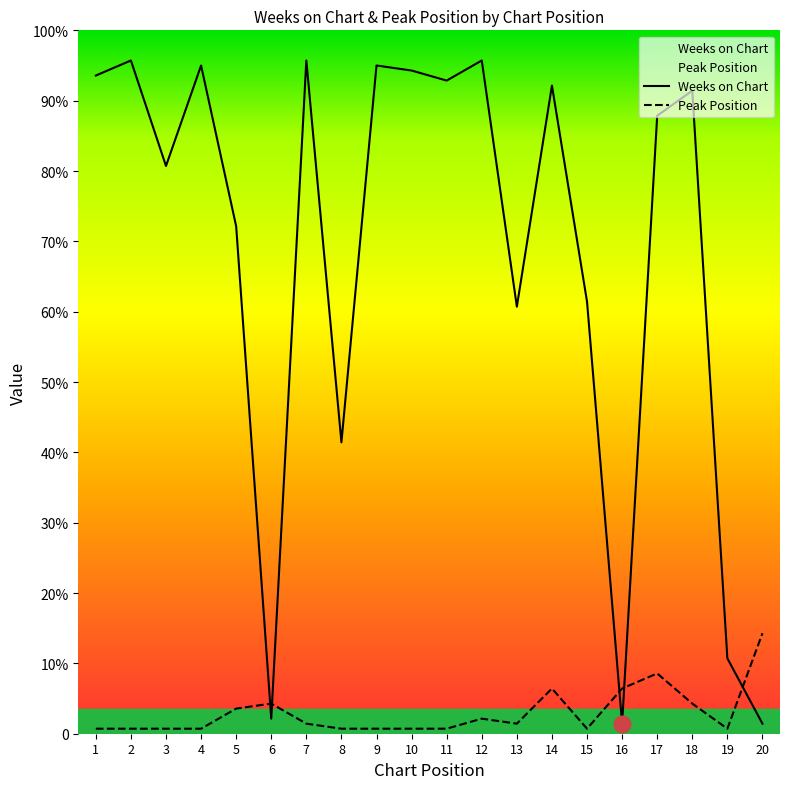

Between 9 and 18, which series saw the biggest shift?

Weeks on Chart